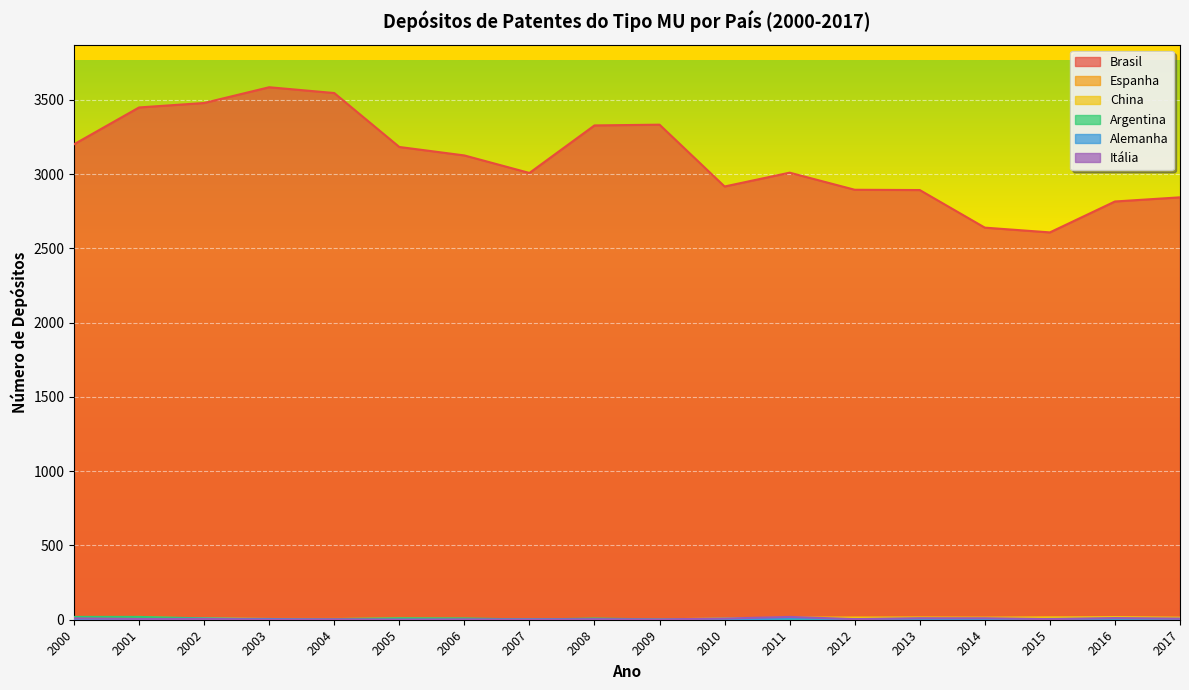

The Alemanha series shows 10 at 2016. True or false?

False